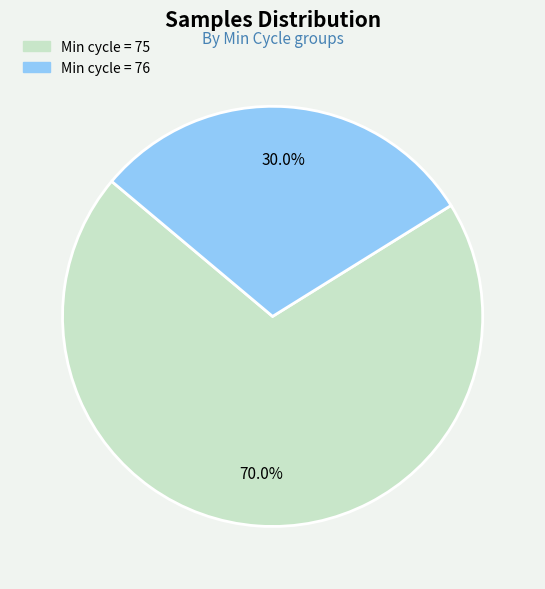

Does any single category account for the majority?

Yes